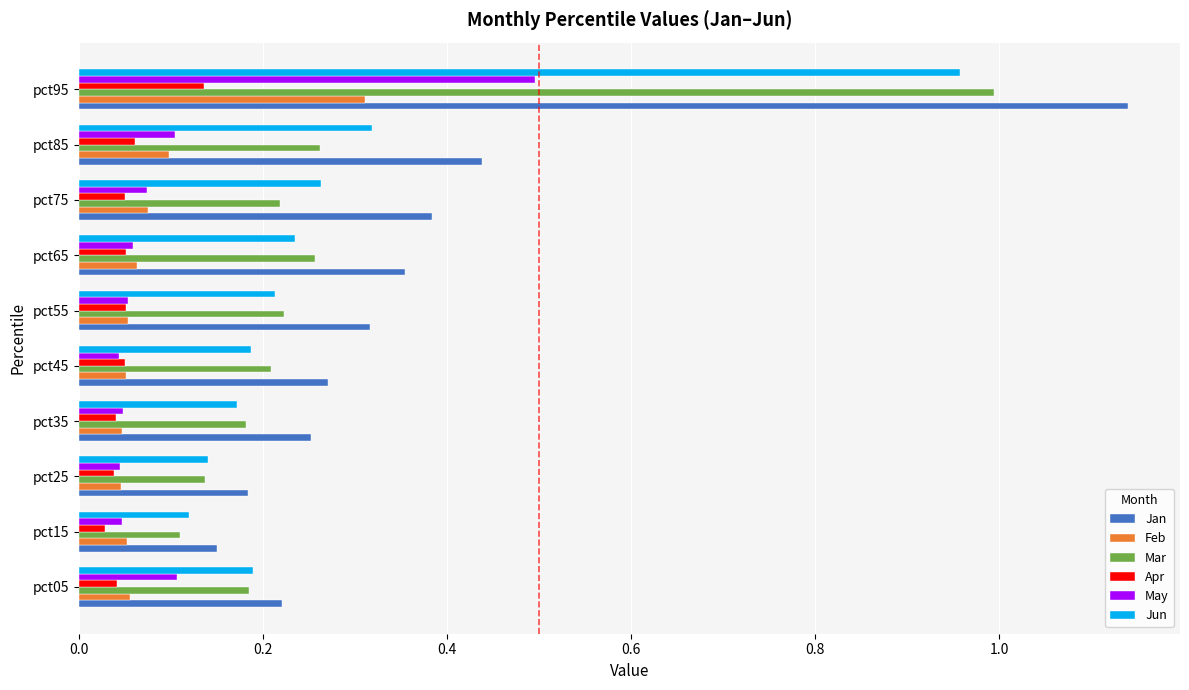

What is the difference between the maximum and second lowest values in the Jun series?

0.8